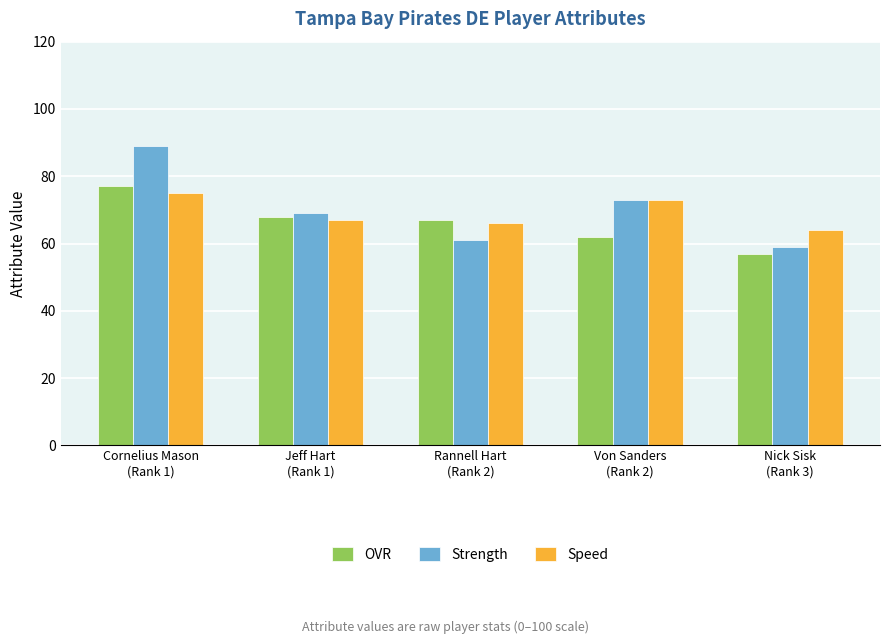

At which label does OVR first exceed 67?

Cornelius Mason
(Rank 1)